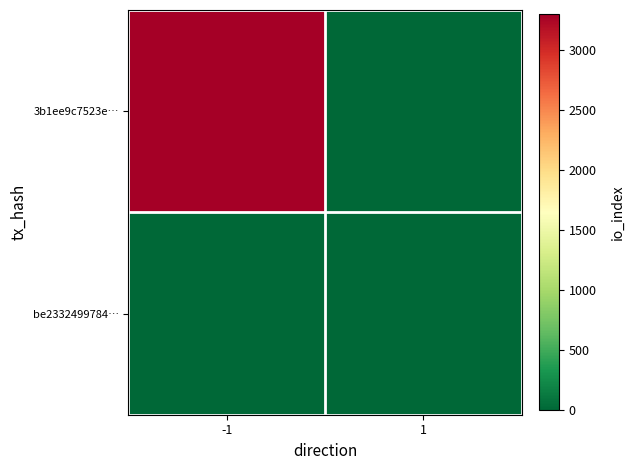

Rank the series by their maximum value, from highest to lowest.

3b1ee9c7523e…, be2332499784…